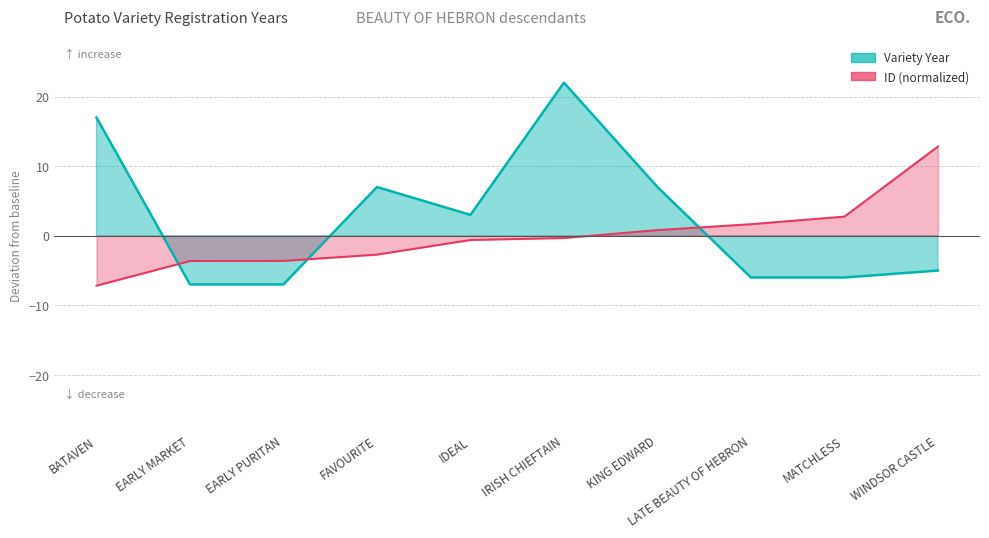

What is the difference between the maximum and minimum values in the ID (normalized) series?

20.0